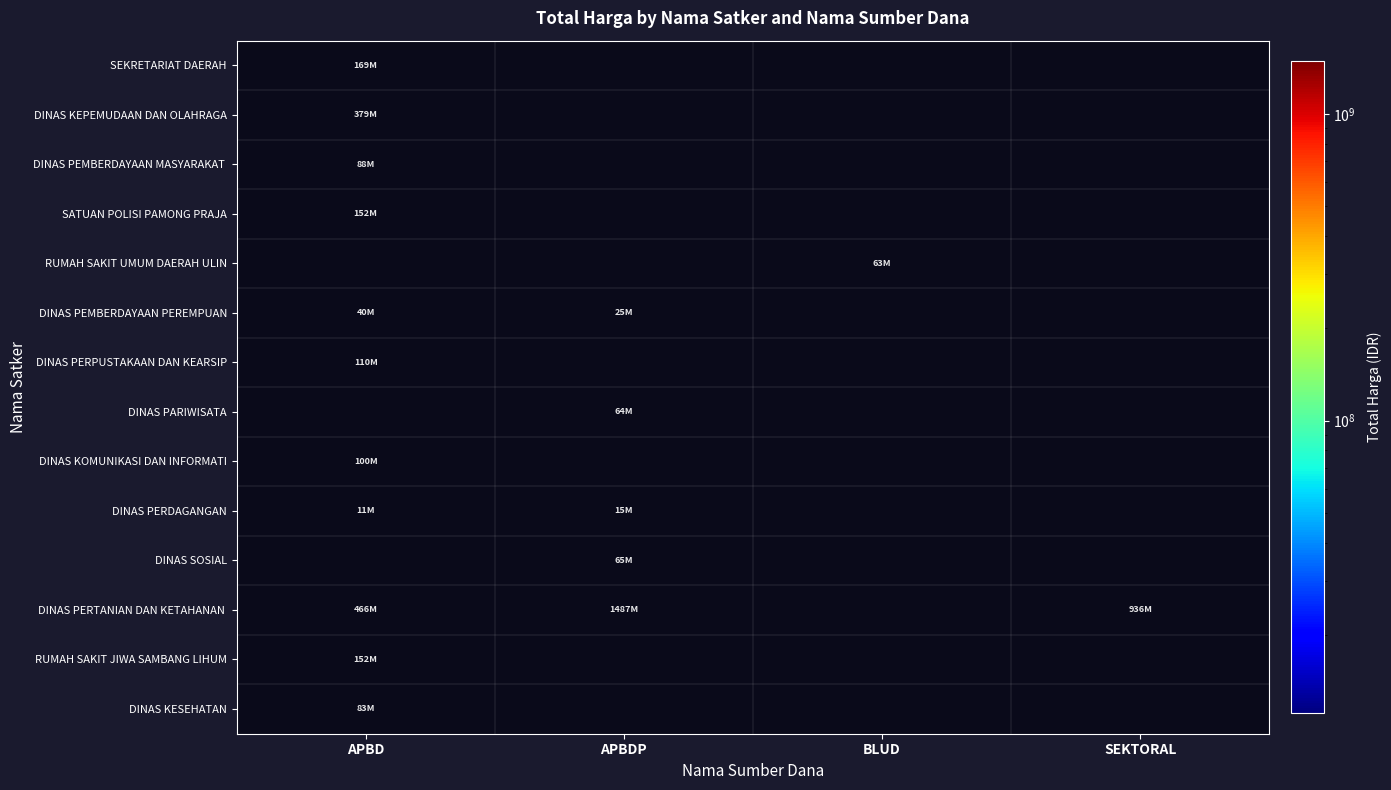

Where is DINAS PEMBERDAYAAN MASYARAKAT nearest to the value 87920000?

APBD